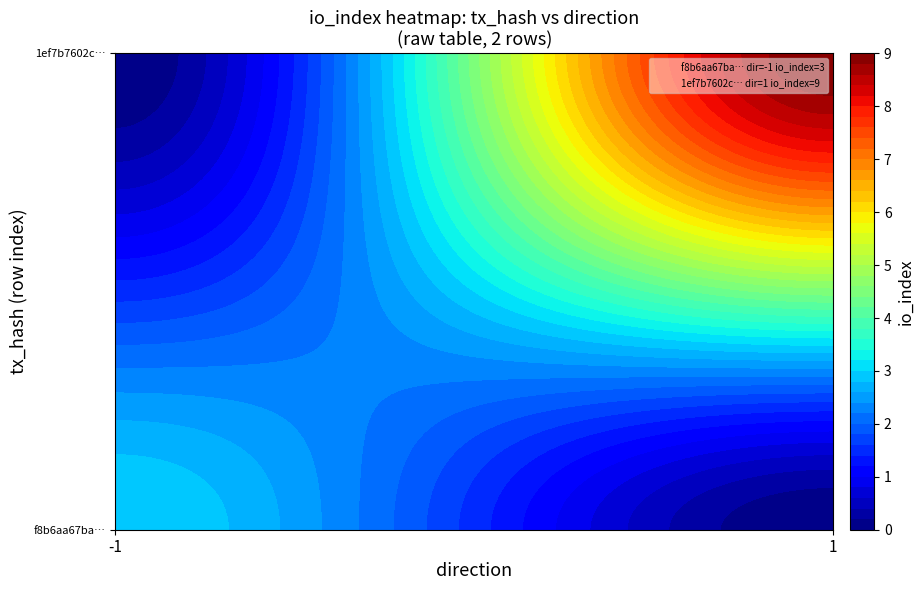

Read the f8b6aa67bac7cda24138b75798989ab54bb3ad8 value at io_index.

3